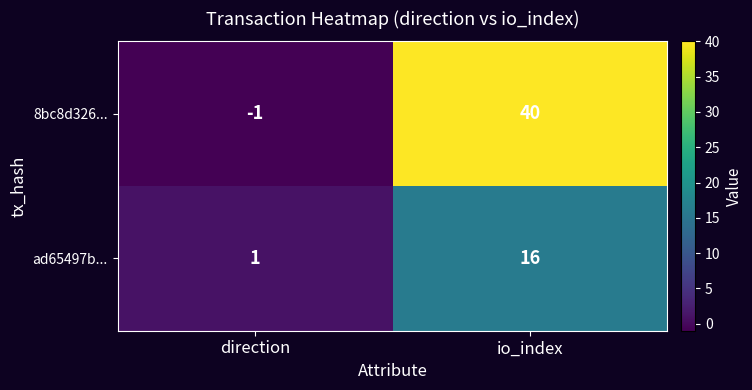

What is the total value across all series at io_index?

56